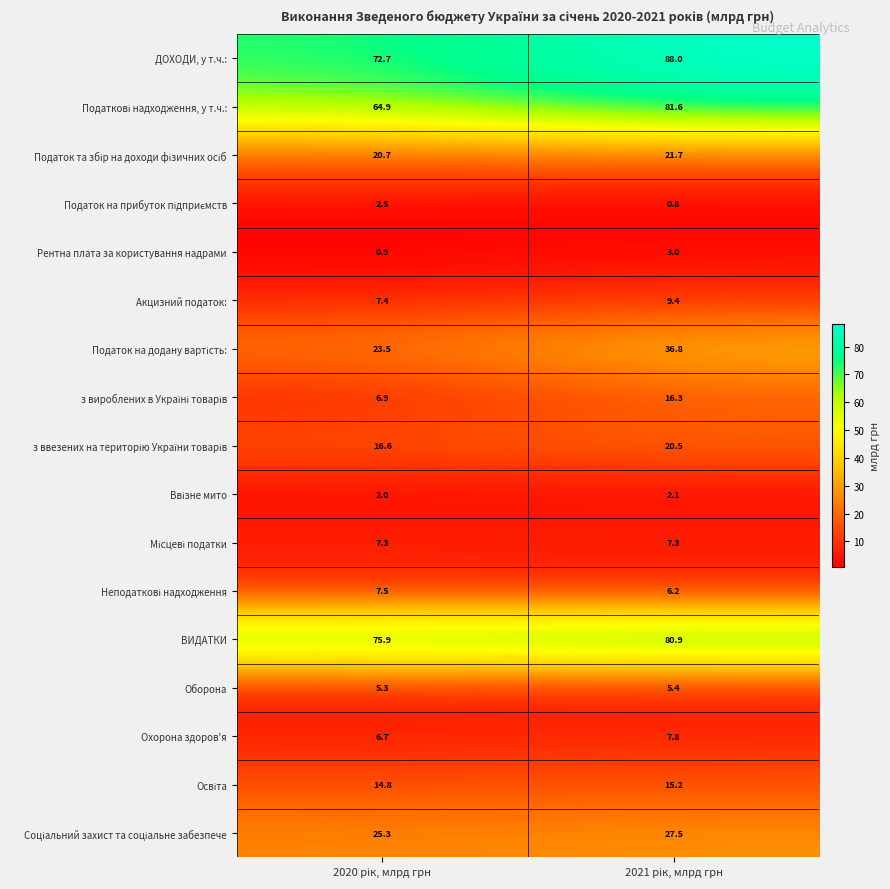

Which series has the largest total across all categories?

ДОХОДИ, у т.ч.: